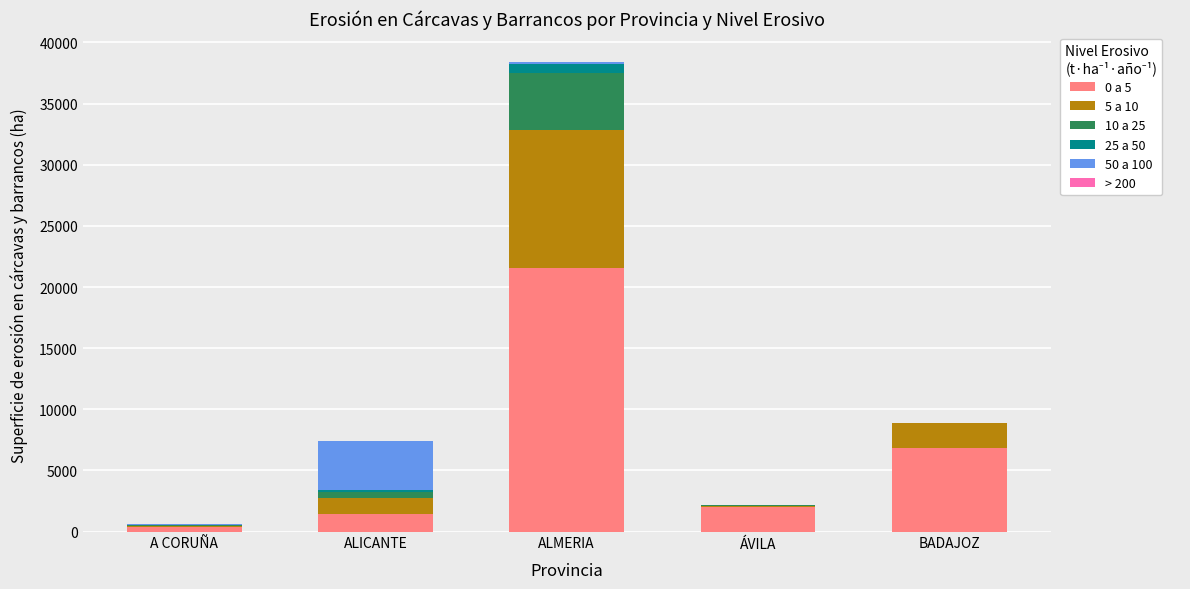

True or false: 0 a 5 has a value of 2025.3 at ÁVILA.

True